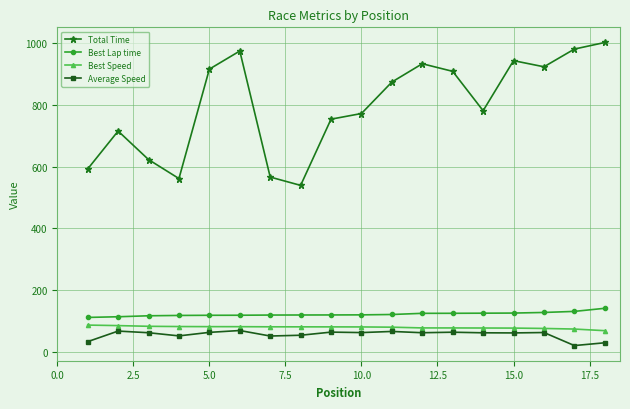

Does the chart display data point markers on the line(s)?

Yes